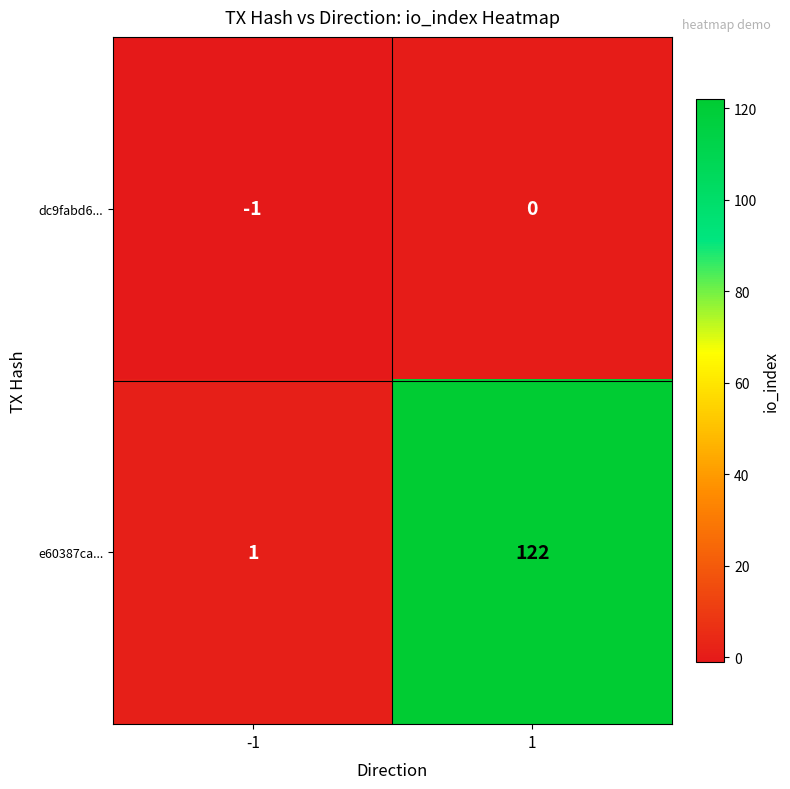

How many data points does each series have?

2